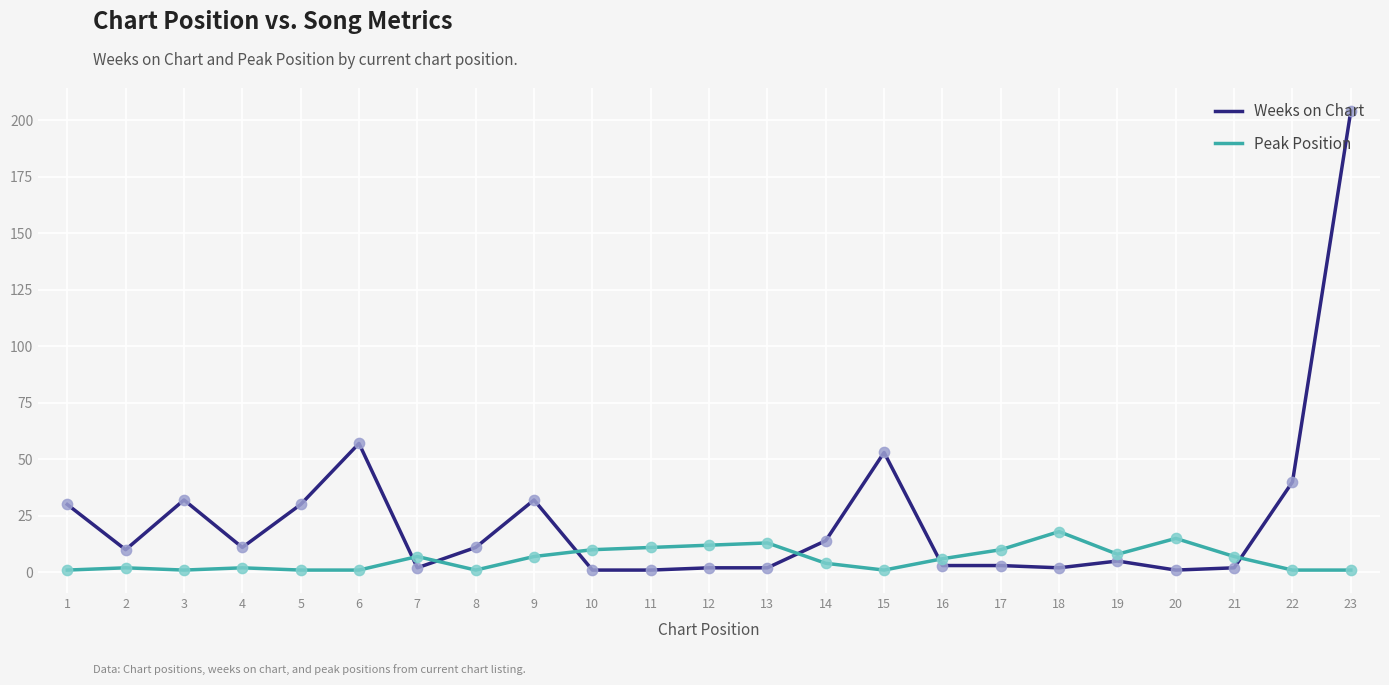

Which series has the largest range (max minus min)?

Weeks on Chart